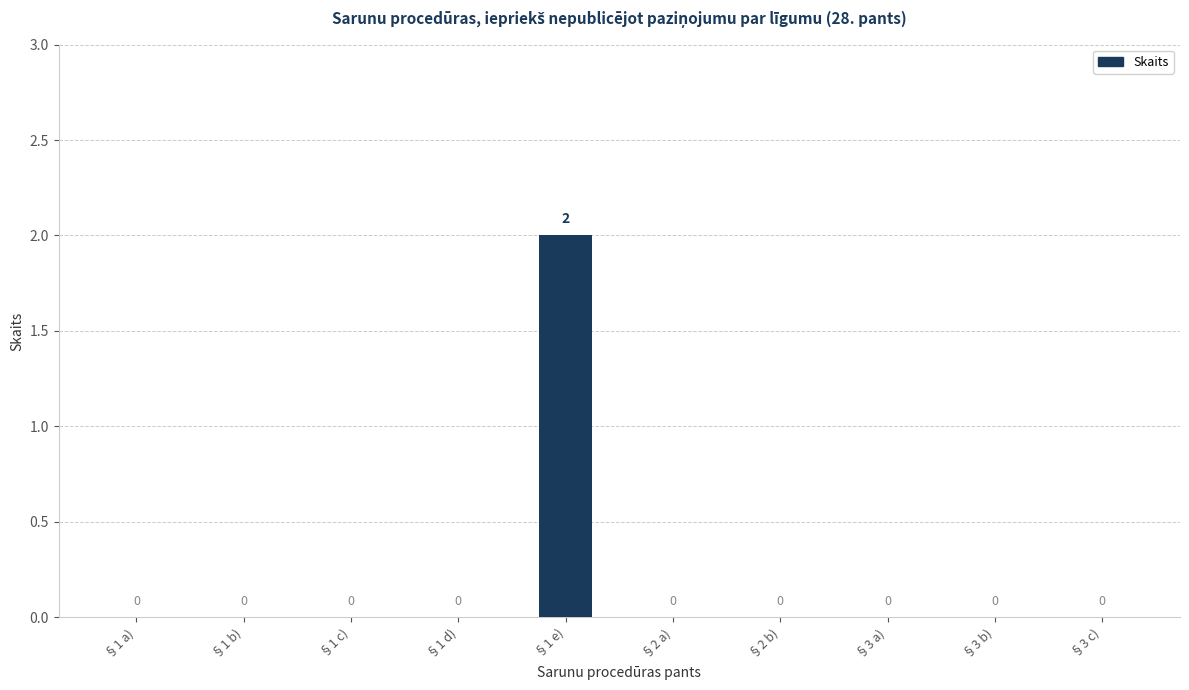

Which label corresponds to the largest value in the chart?

§1 e)